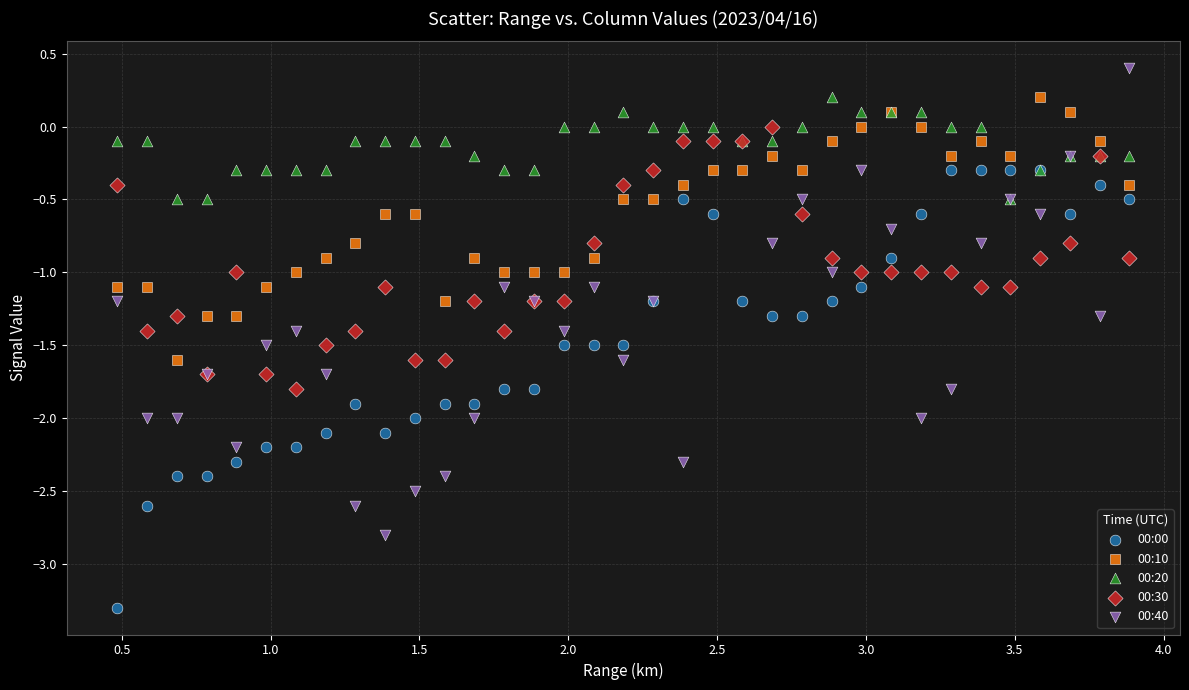

What are all the series names shown in the legend?

00:00, 00:10, 00:20, 00:30, 00:40